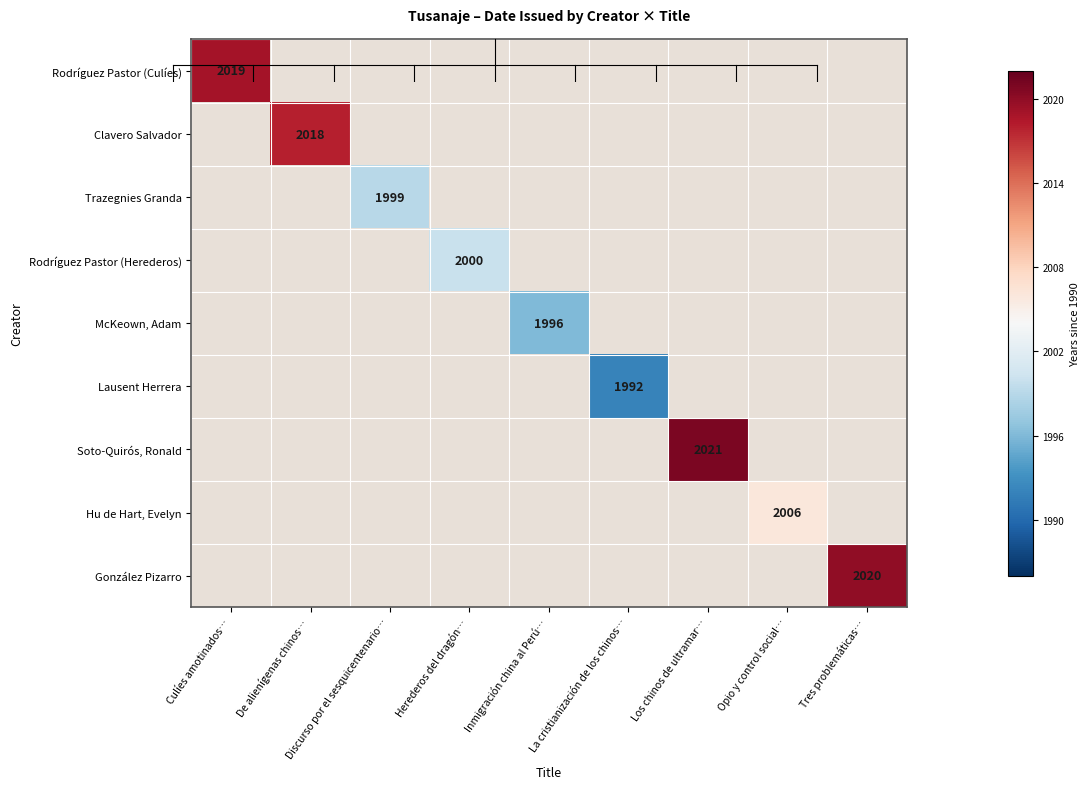

Which series has the largest range (max minus min)?

Rodríguez Pastor (Culíes)